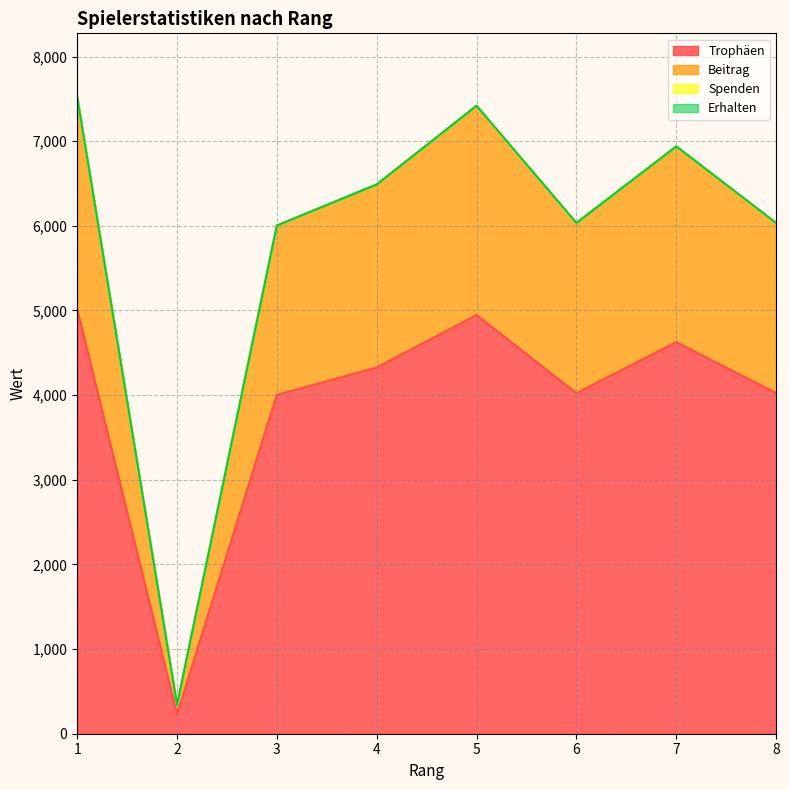

At which category is the sum across all series the highest?

1